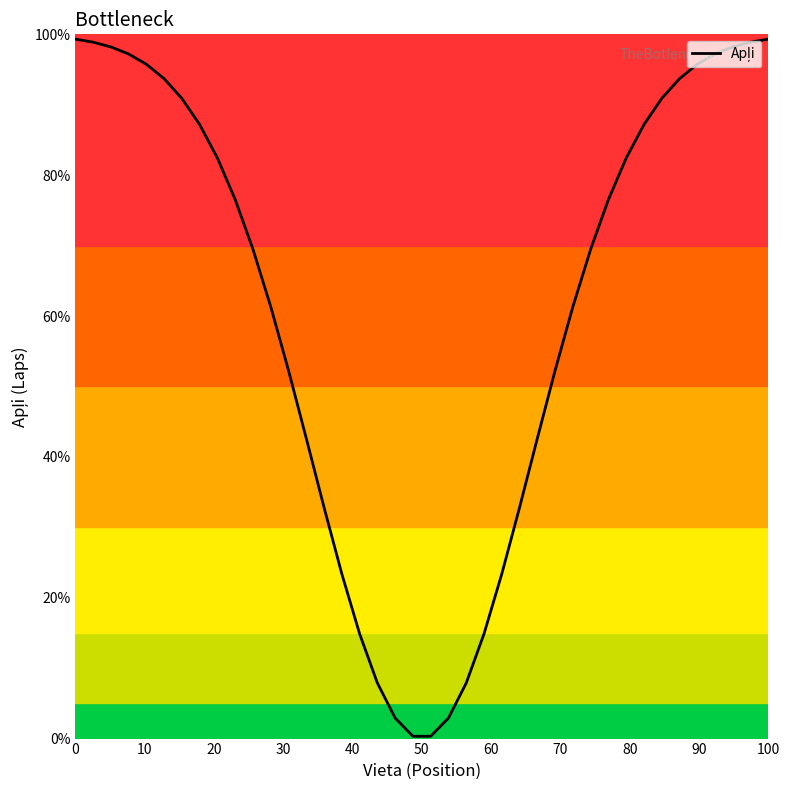

What is the maximum value shown in the chart?

99.3